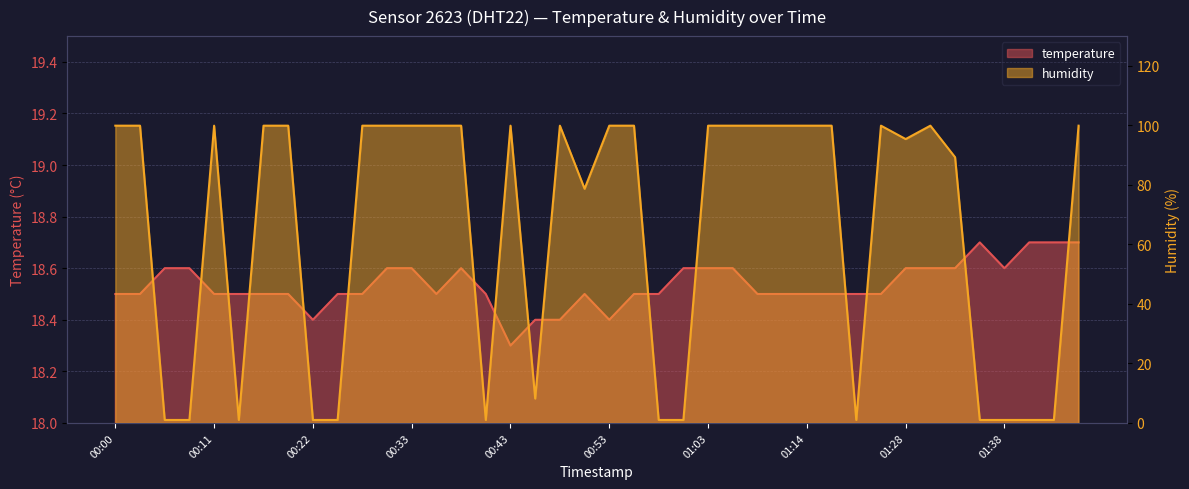

How many series are shown in this chart?

2